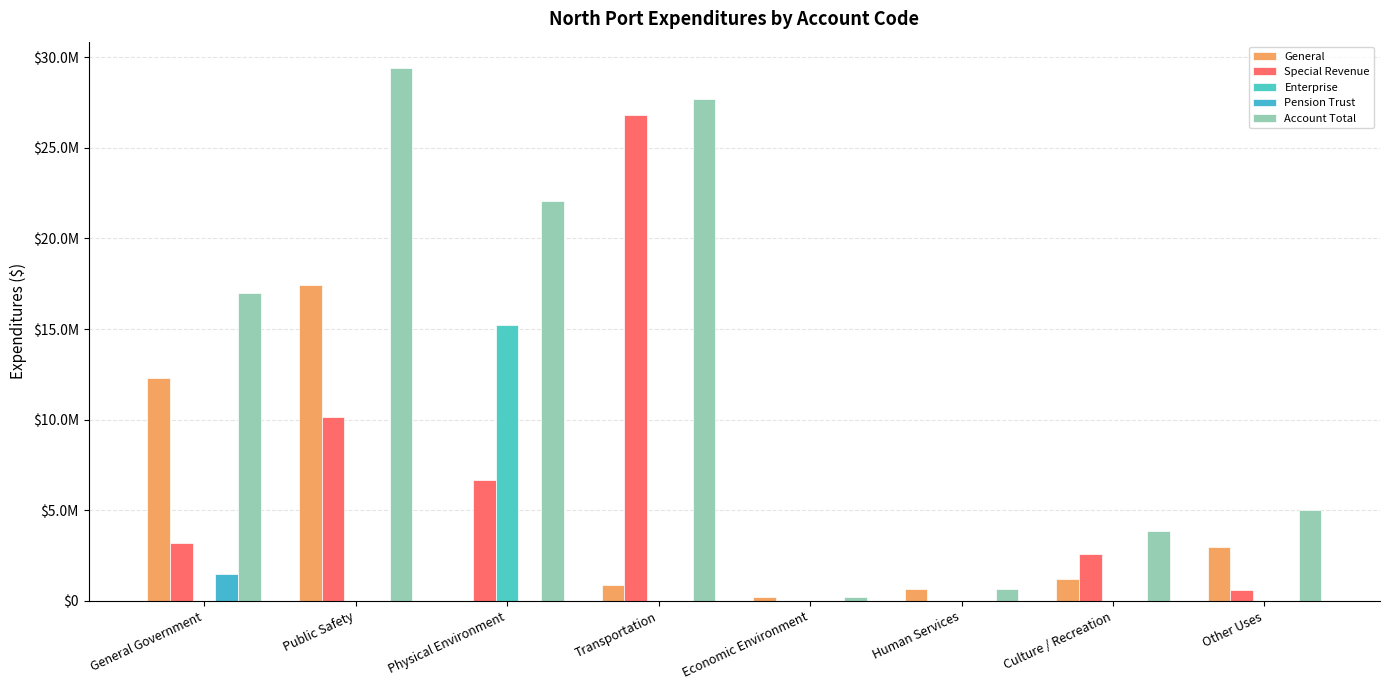

At which category does the chart reach its peak across all series?

Public Safety